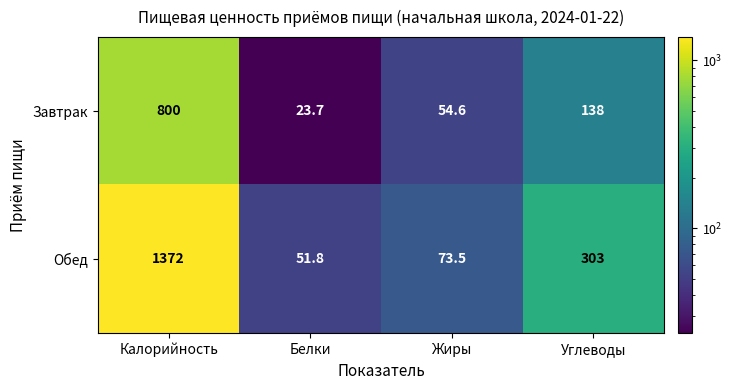

Reading left to right, transcribe all the data shown in this chart.

Завтрак: 800.0	23.7	54.6	138.0
Обед: 1372.0	51.8	73.5	303.0